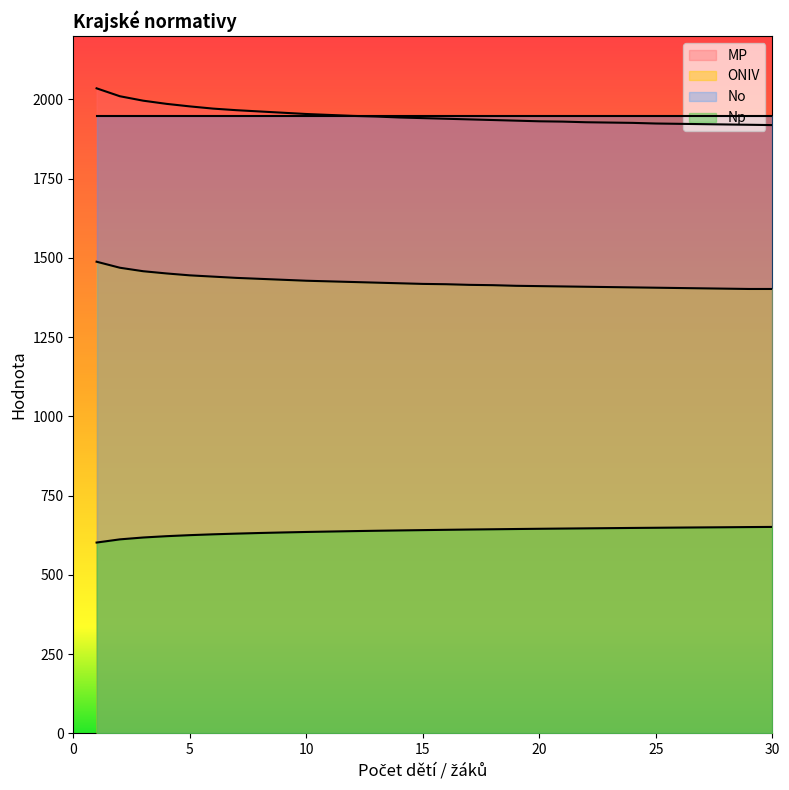

At how many categories does at least one series exceed 2017?

1